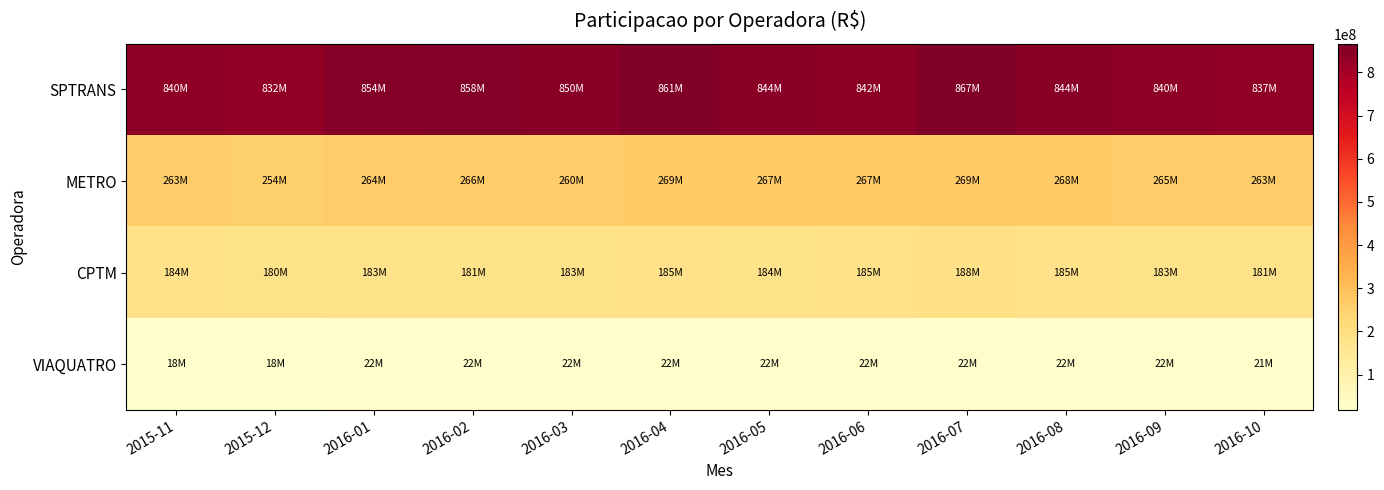

Which series changed the most between 2016-05 and 2016-06?

SPTRANS